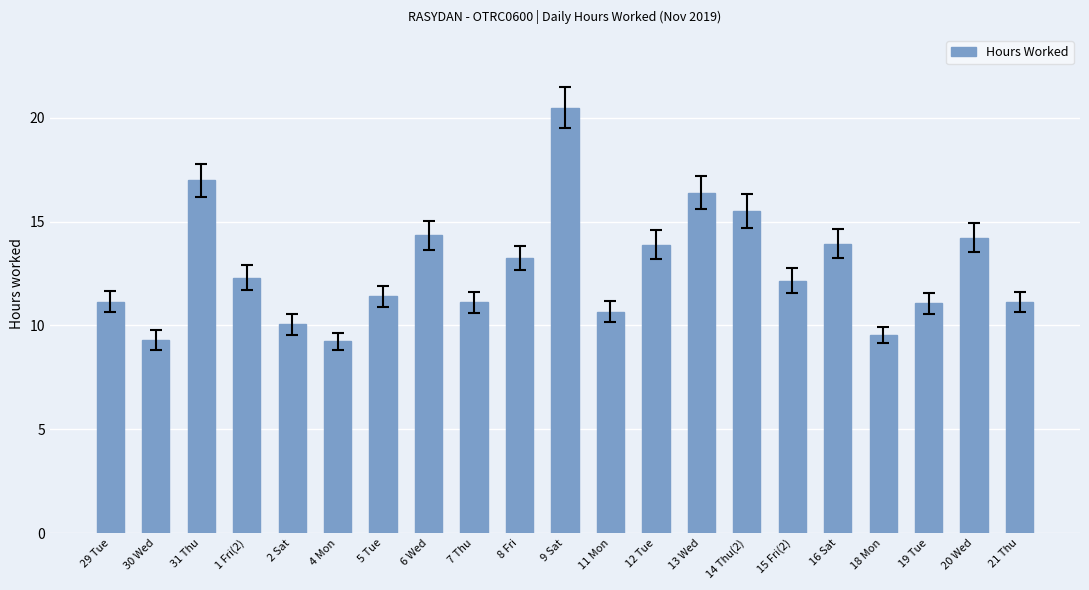

True or false: the data shows 21.4 at 13 Wed.

False